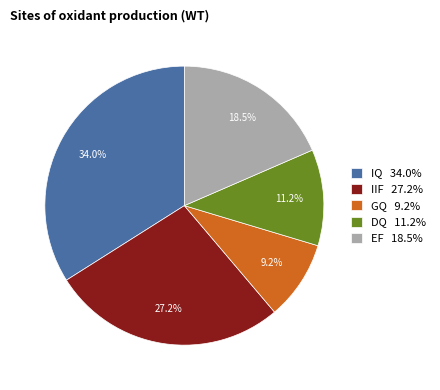

To the nearest percent, what percentage of the pie is DQ?

11%